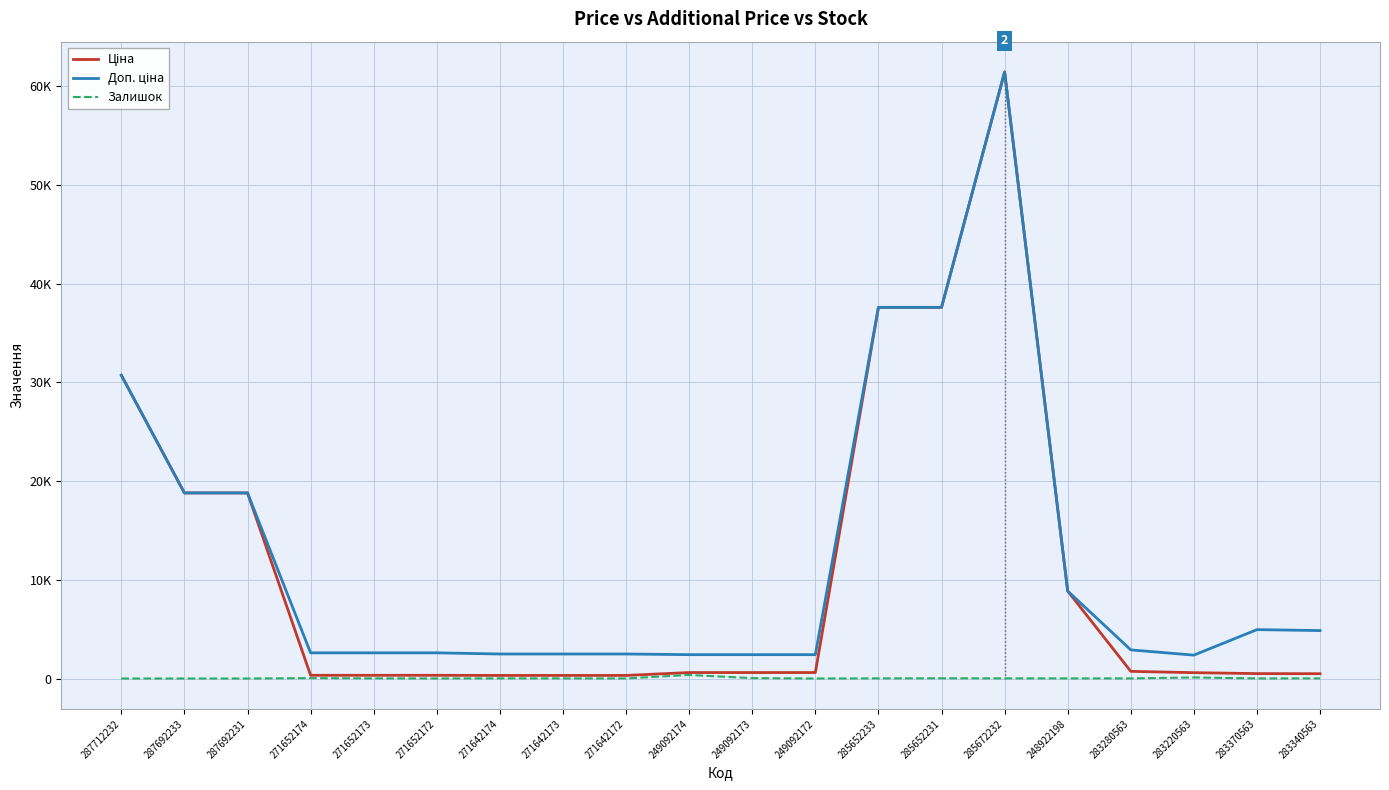

Does the chart display data point markers on the line(s)?

No